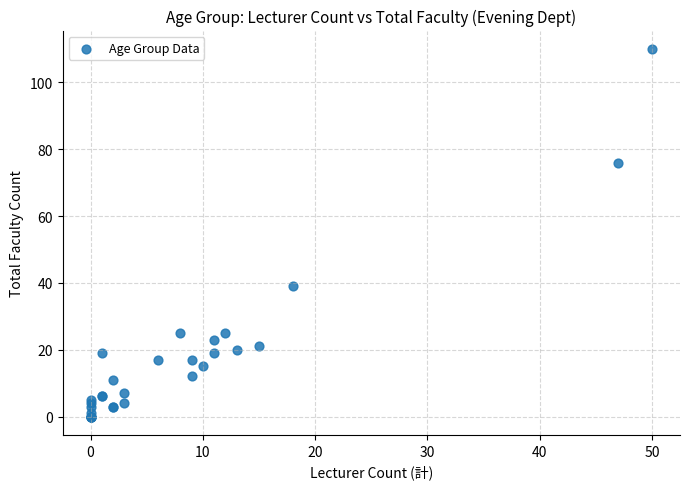

What Y value in the scatter plot is closest to 55?

39